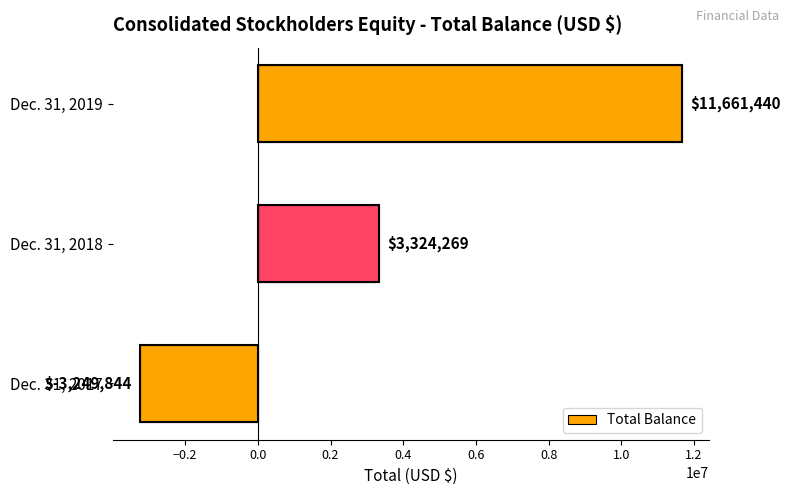

Count the number of data series in this chart.

1